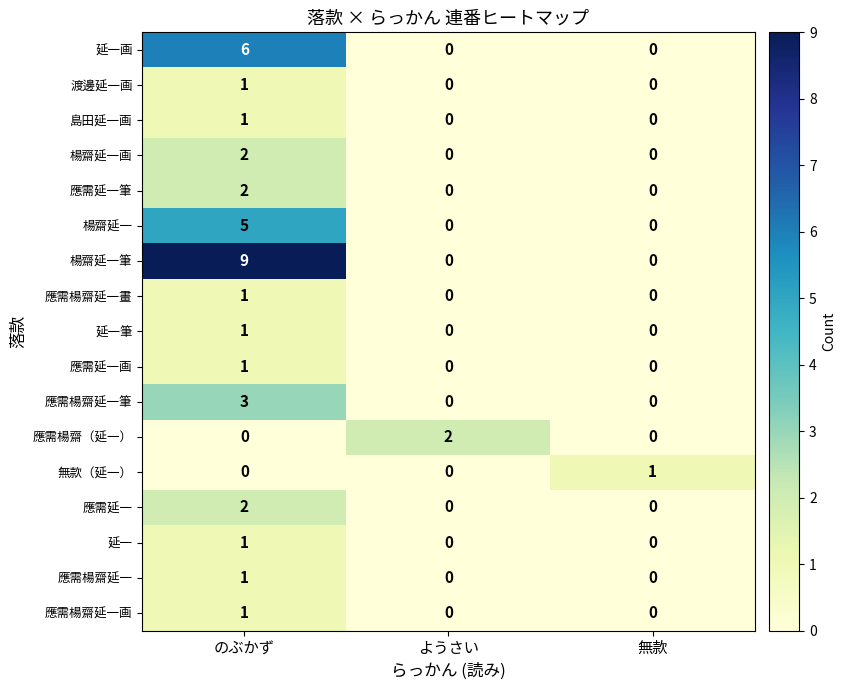

What is the spread (max minus min) of values at 無款?

1